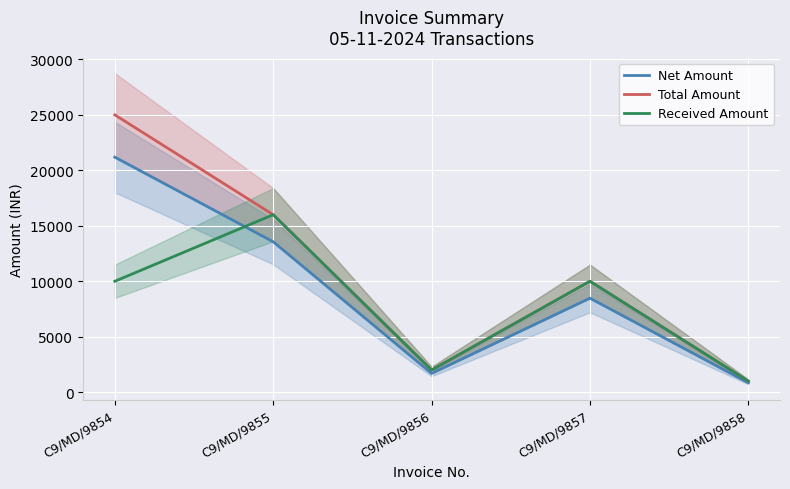

What is the sum of the Total Amount values at C9/MD/9858 and C9/MD/9857?

11000.0